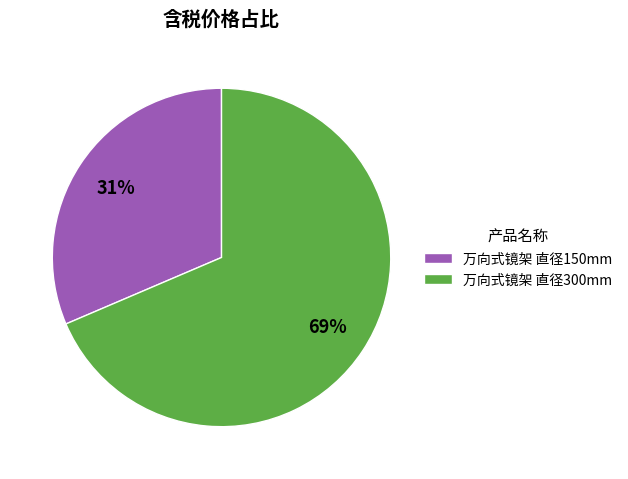

Is it true that 万向式镜架 直径150mm is 31% of the pie?

True